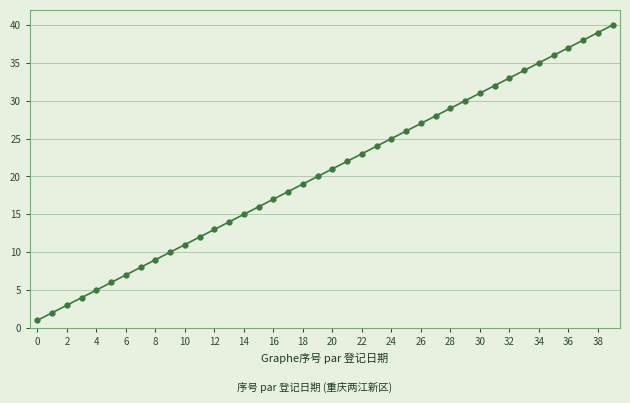

What is the sum of all values?

820